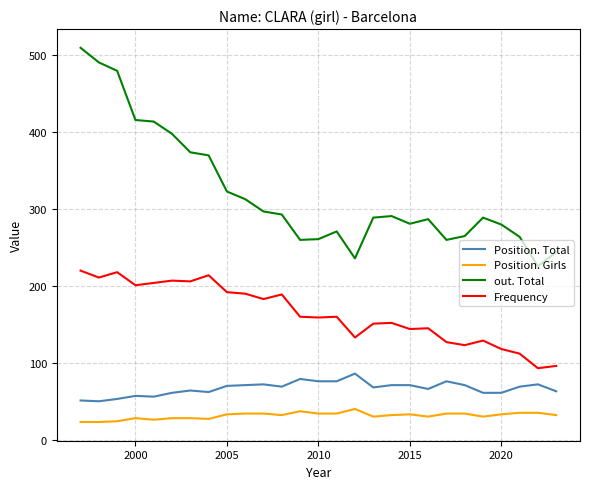

True or false: Position. Girls and Frequency cross at least once.

False